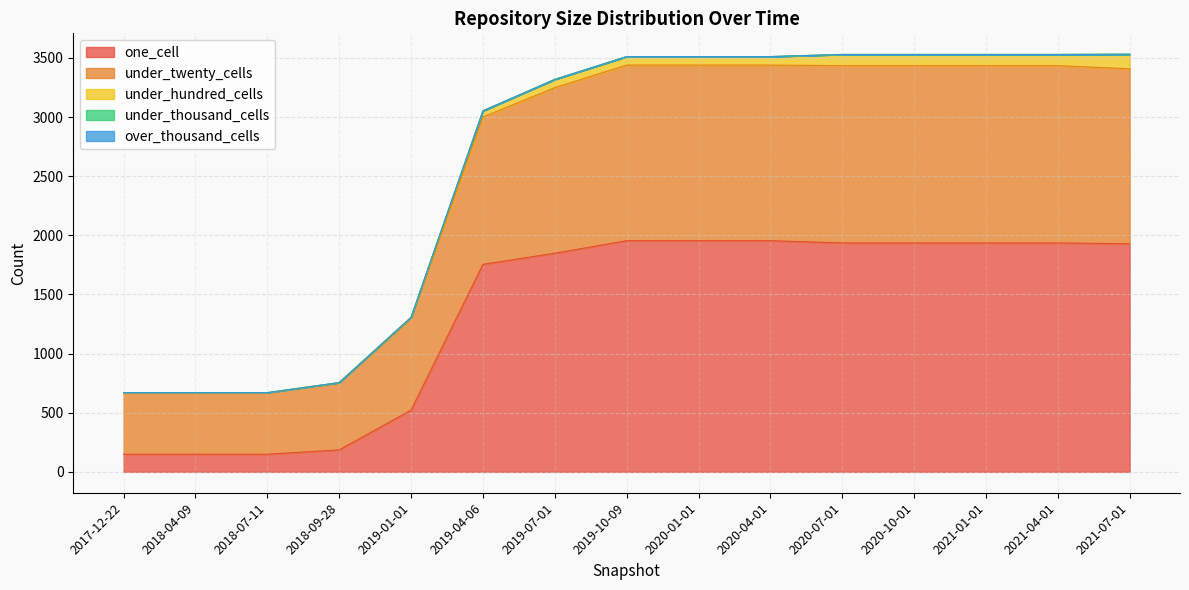

Is the value of under_thousand_cells at 2019-04-06 greater than the value of under_hundred_cells at 2020-01-01?

No